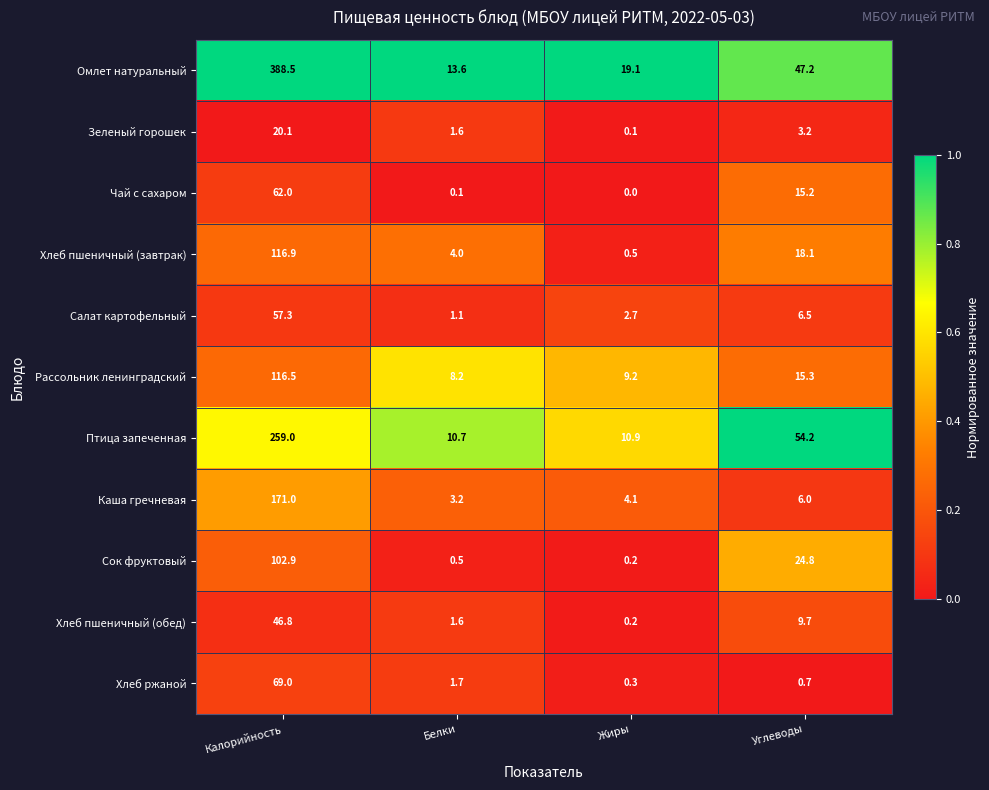

What is the sum of the Салат картофельный values at Белки and Калорийность?

58.4